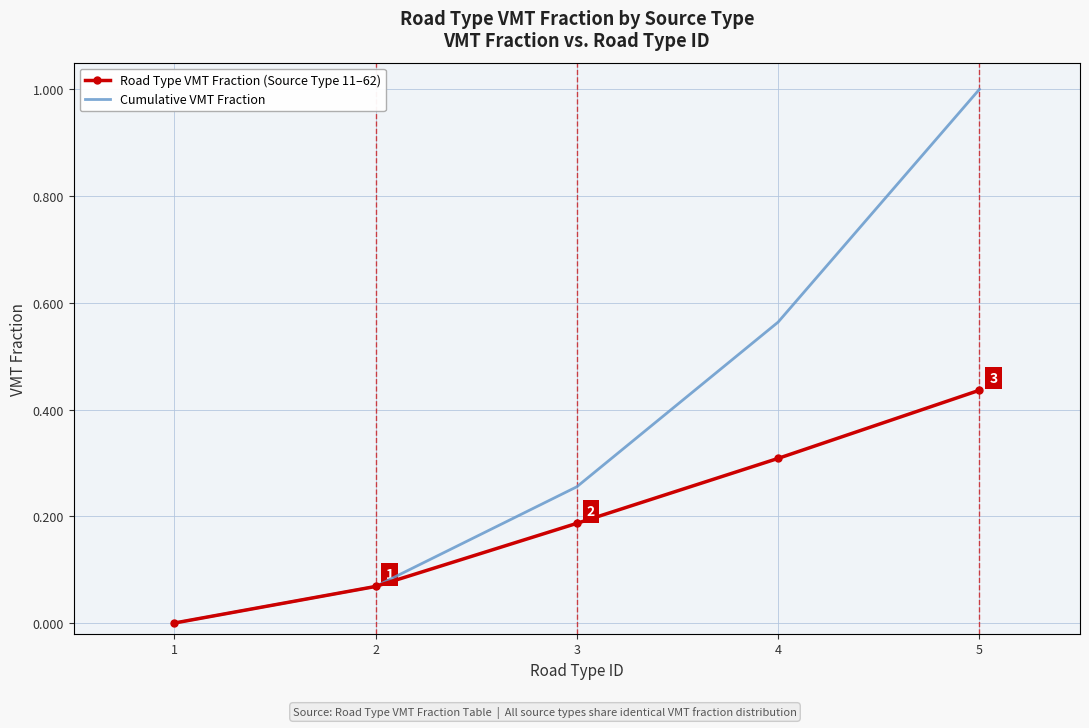

List the series in order of their peak value, lowest first.

Road Type VMT Fraction (Source Type 11–62), Cumulative VMT Fraction